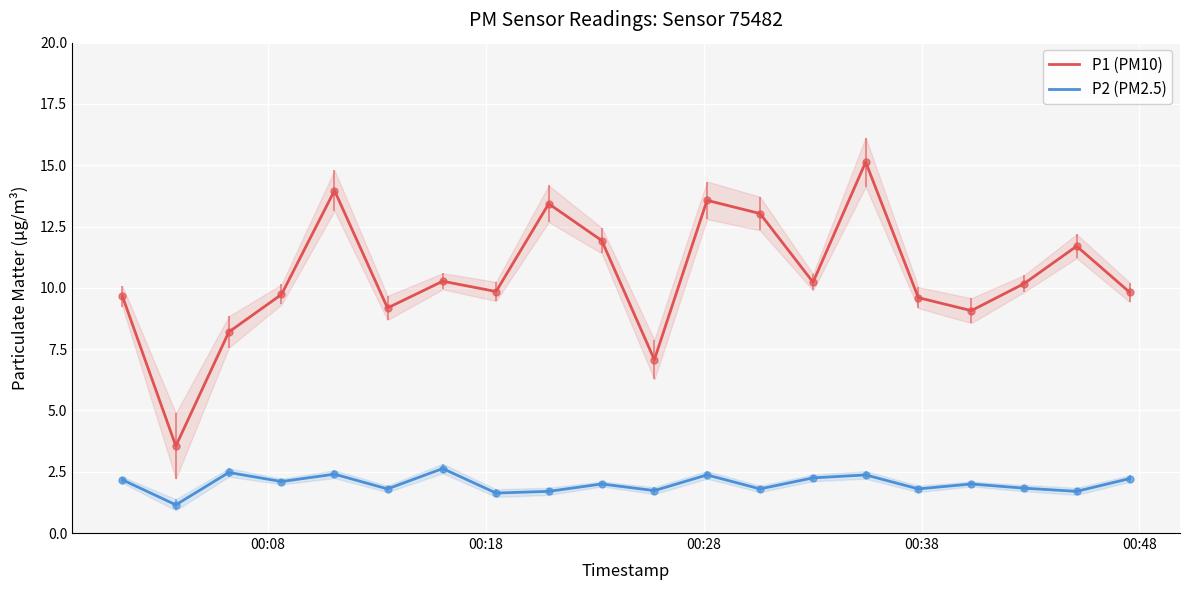

True or false: P1 (PM10) and P2 (PM2.5) intersect in this chart.

False